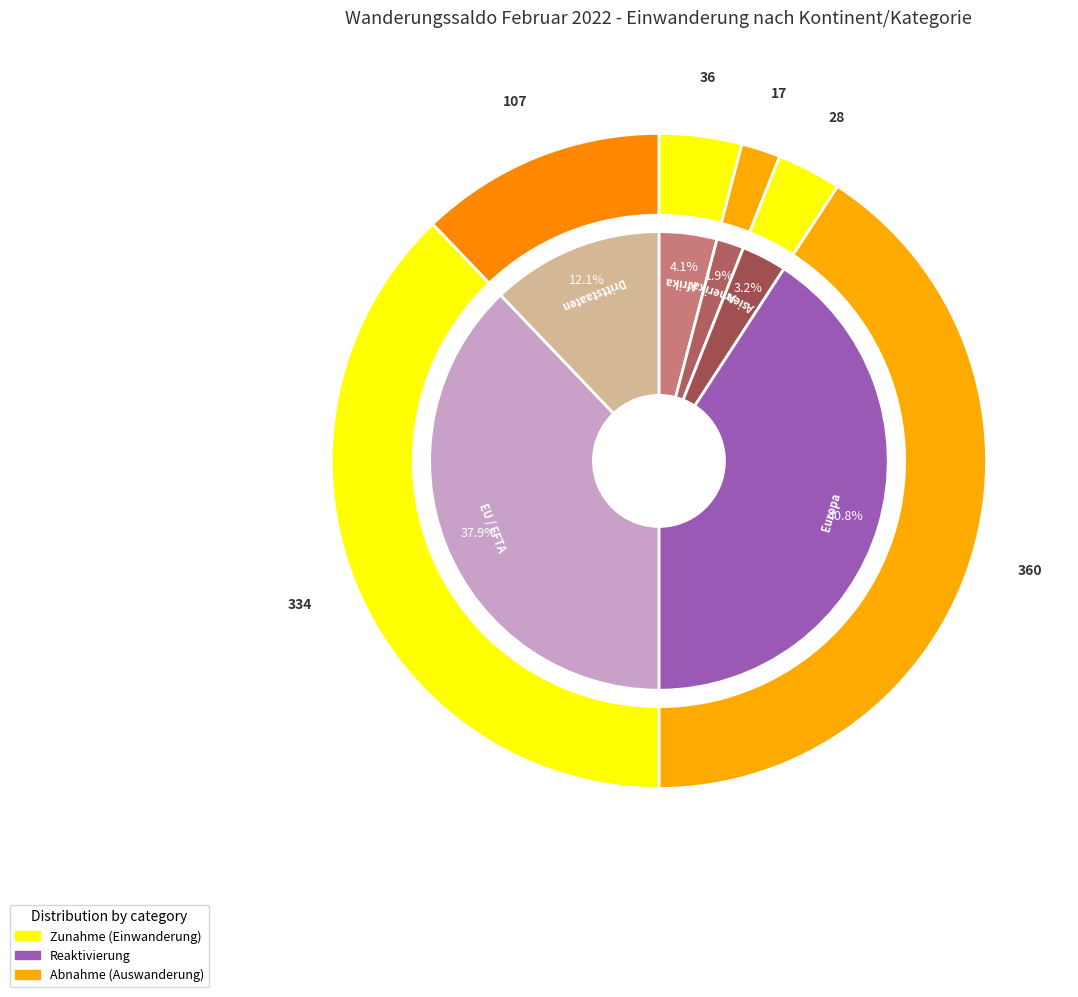

True or false: Afrika accounts for 4% of the total.

True